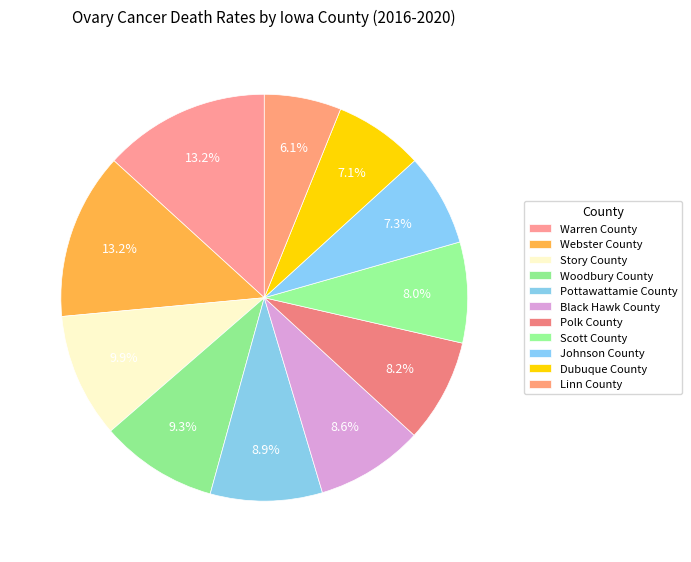

How many segments does this pie chart have?

11